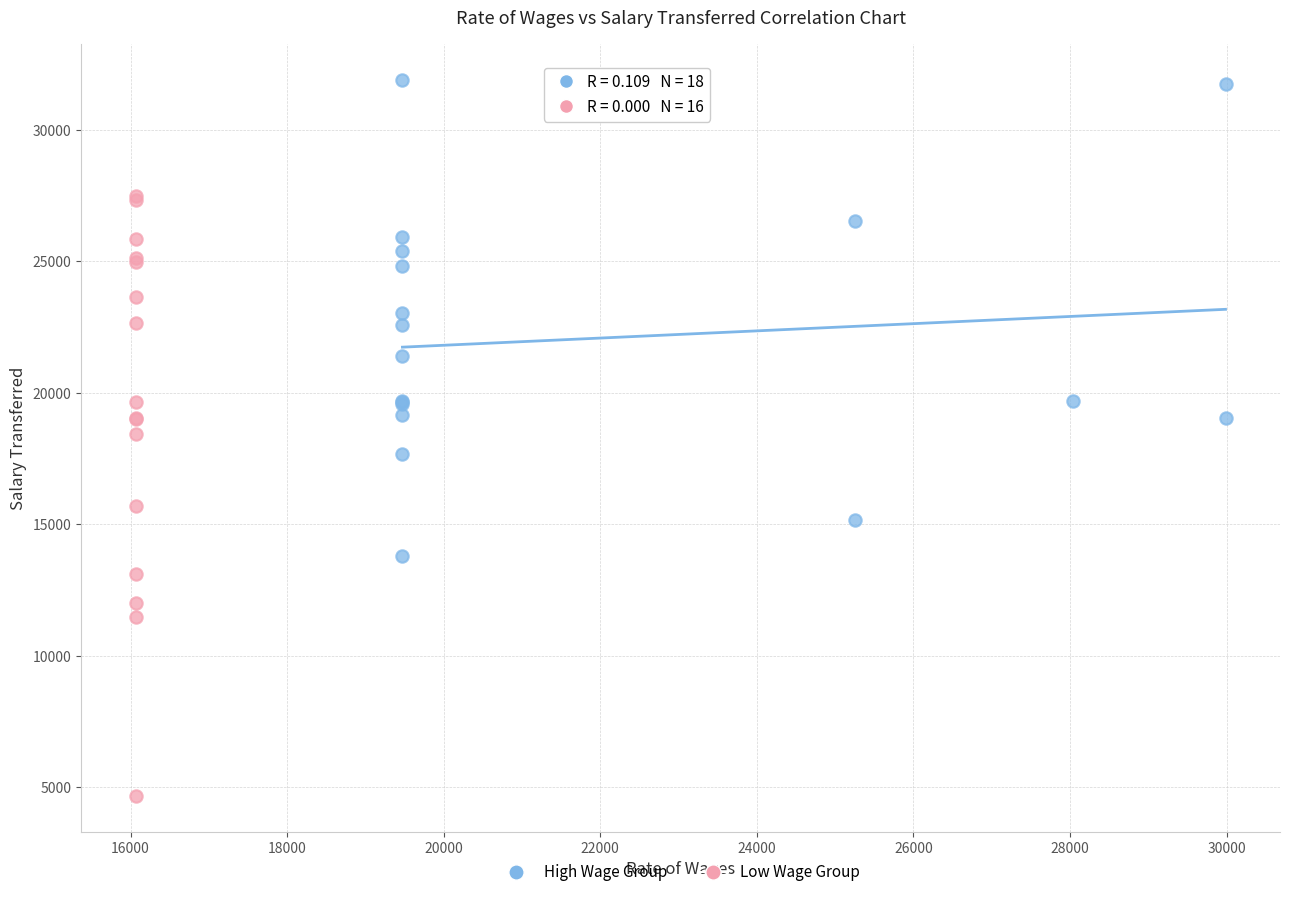

Which series contains the lowest Y value?

Low Wage Group